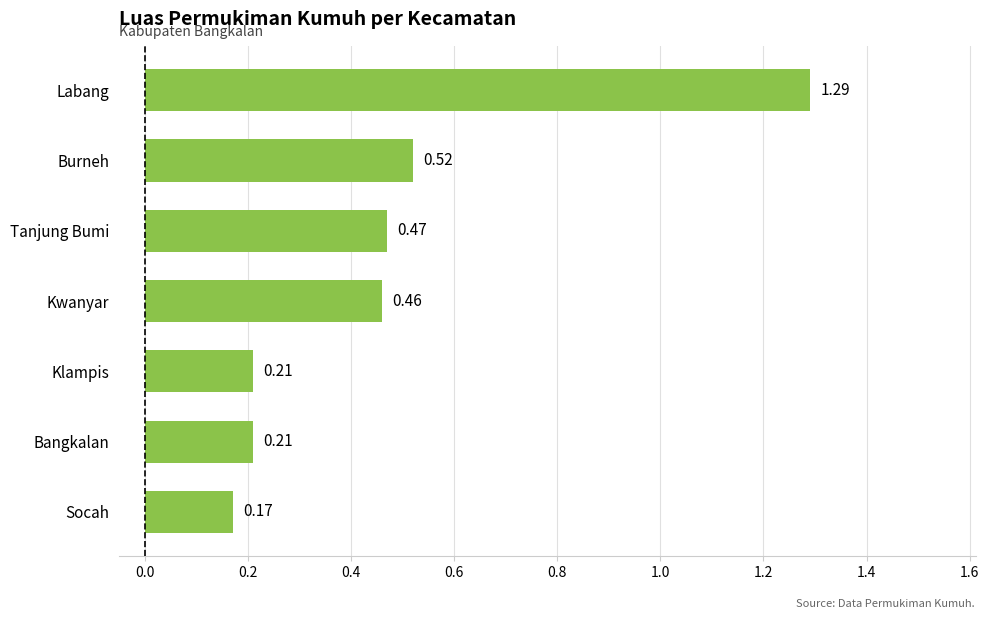

Which label corresponds to the smallest value in the chart?

Socah